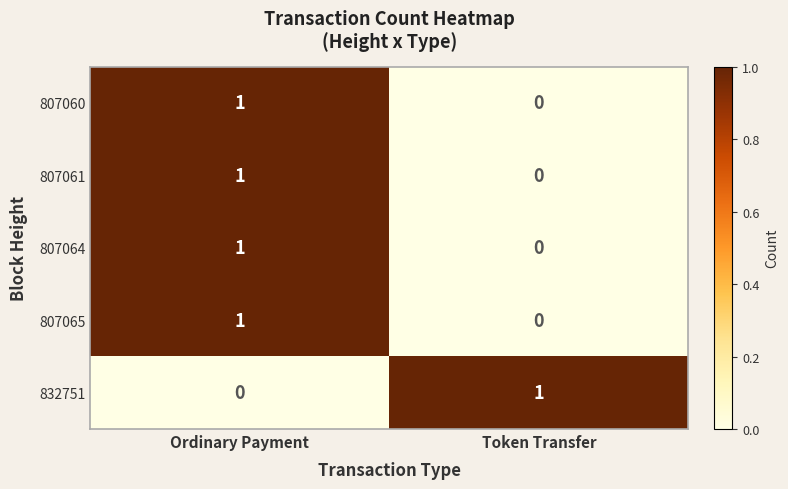

At which label does 807064 reach its peak?

Ordinary Payment